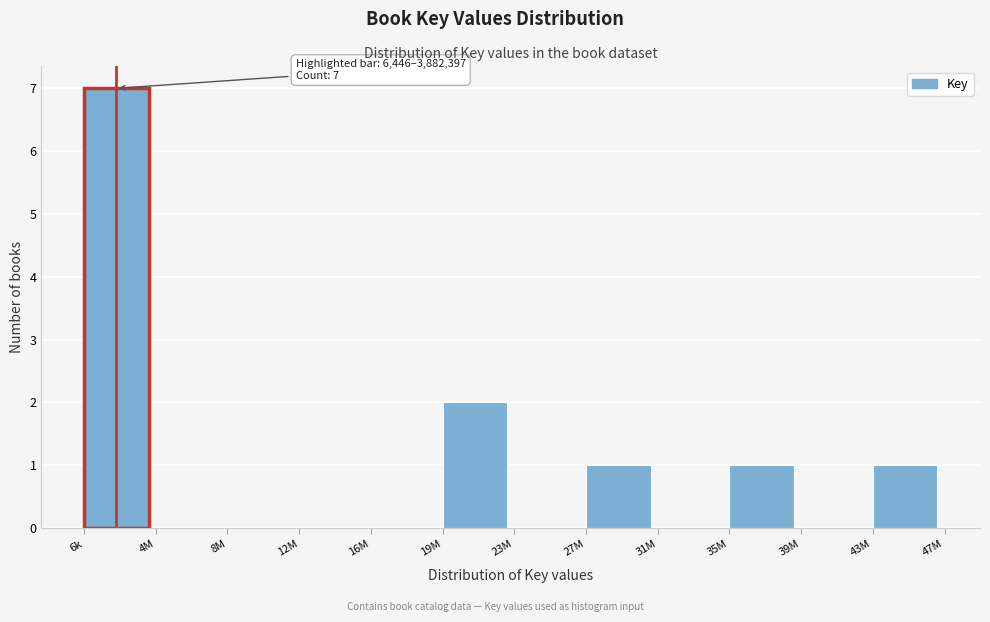

Reading left to right, what are all the values shown in this chart?

6k=7	4M=0	8M=0	12M=0	16M=0	19M=2	23M=0	27M=1	31M=0	35M=1	39M=0	43M=1